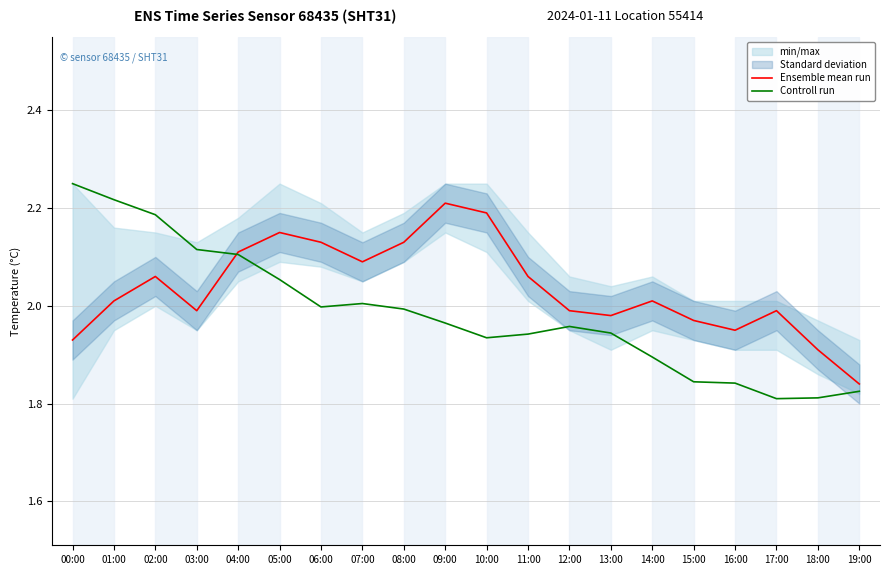

At which category does Controll run reach its first local peak?

07:00